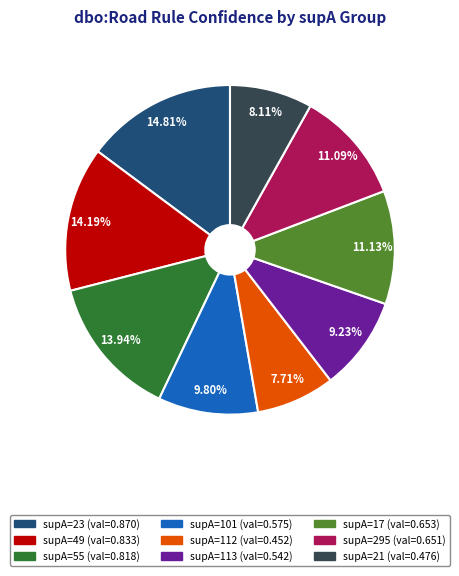

Is there any slice that represents more than half of the pie?

No